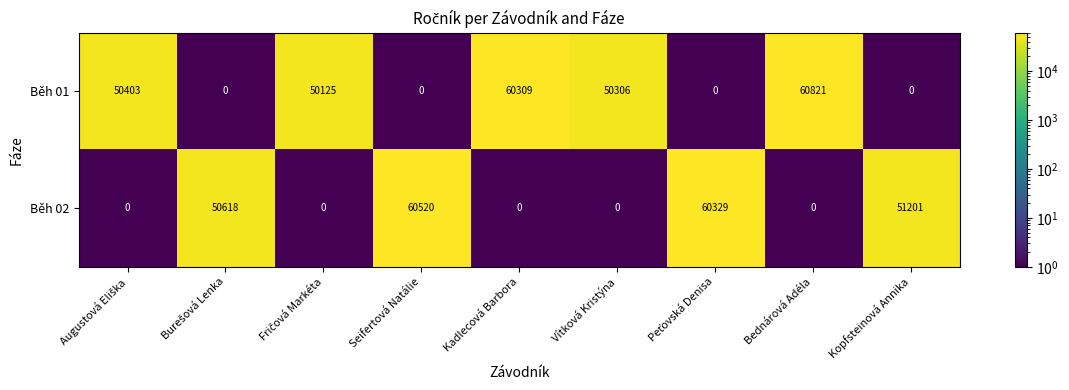

Rank the series by their maximum value, from lowest to highest.

Běh 02, Běh 01